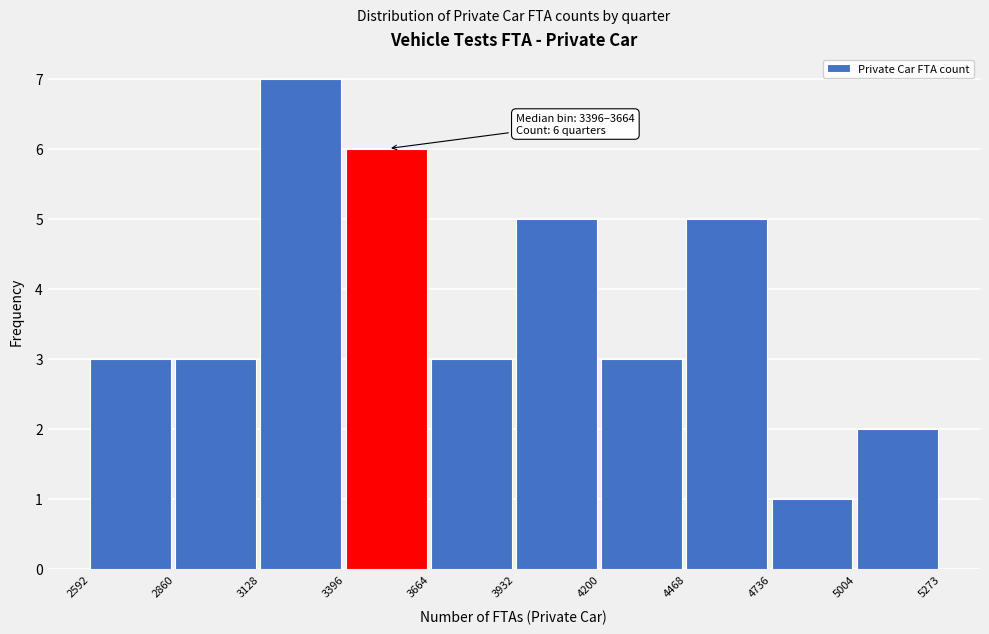

Over which range of the x-axis is the bar tallest?

3128 to 3396